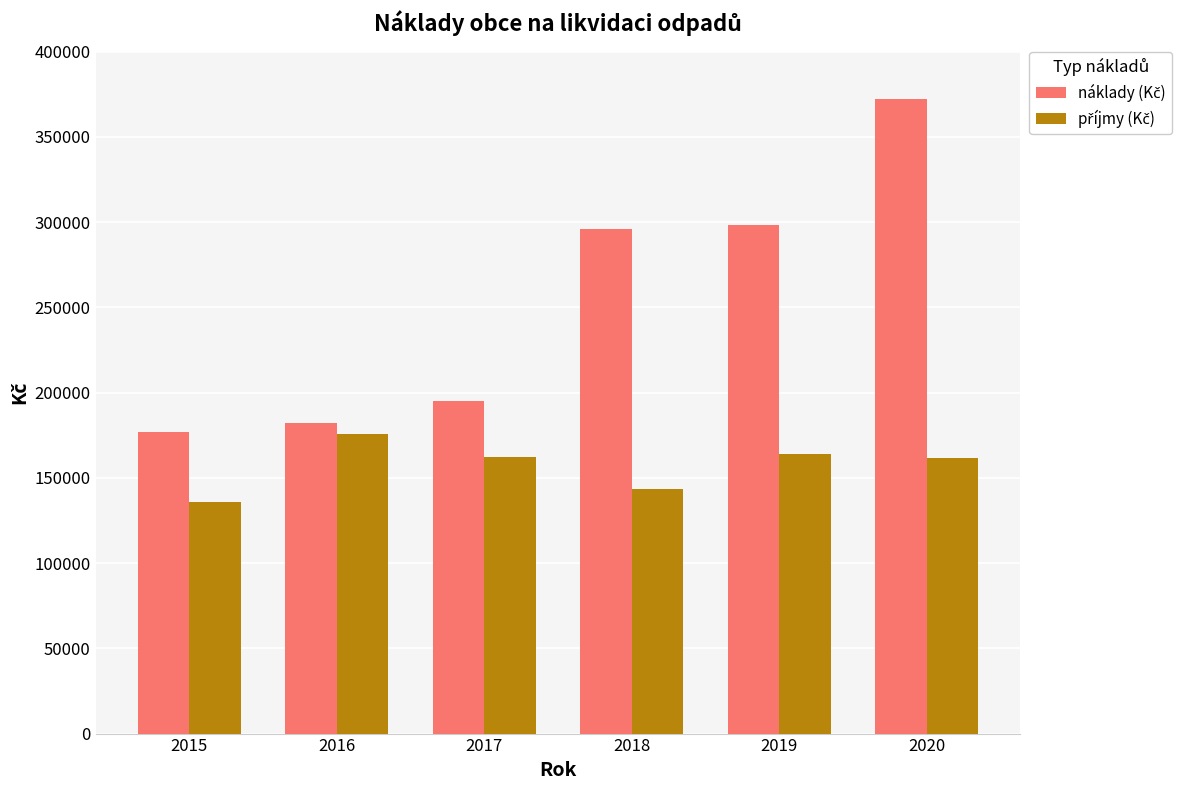

What is the total value across all series at 2020?

533786.5